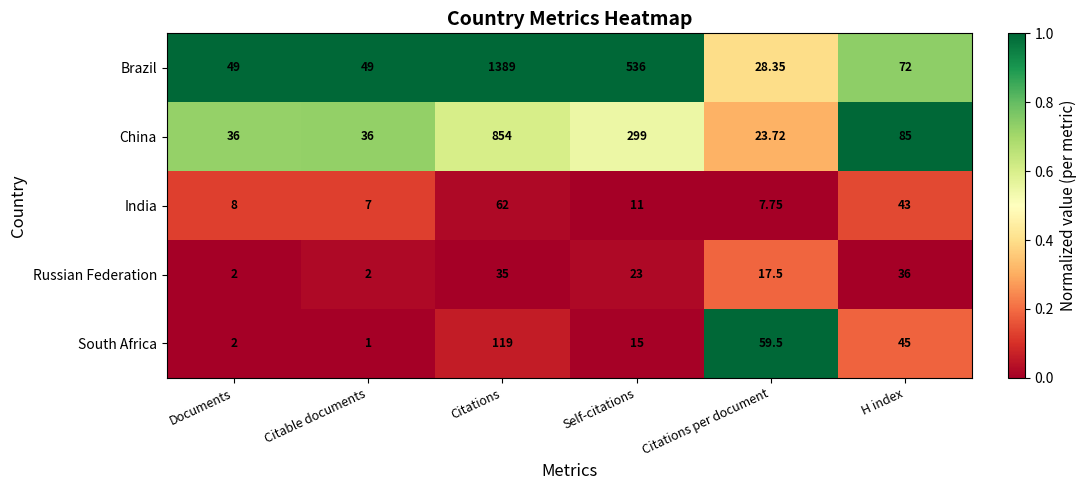

List the series in order of their peak value, lowest first.

Russian Federation, India, South Africa, China, Brazil